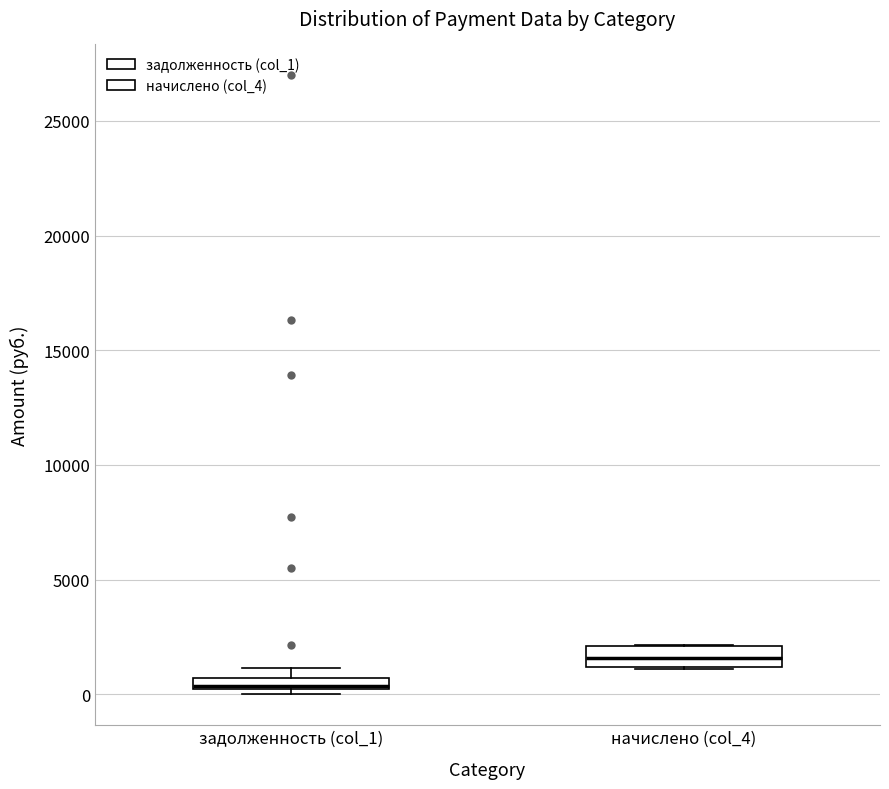

Which box has the highest median line?

начислено (col_4)